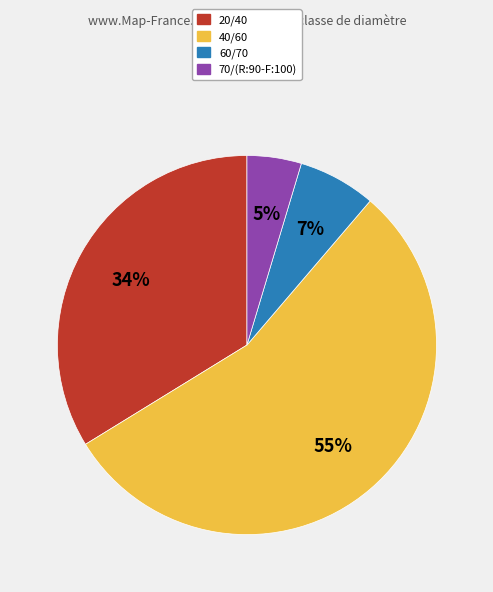

Which category has the biggest portion of the pie?

40/60